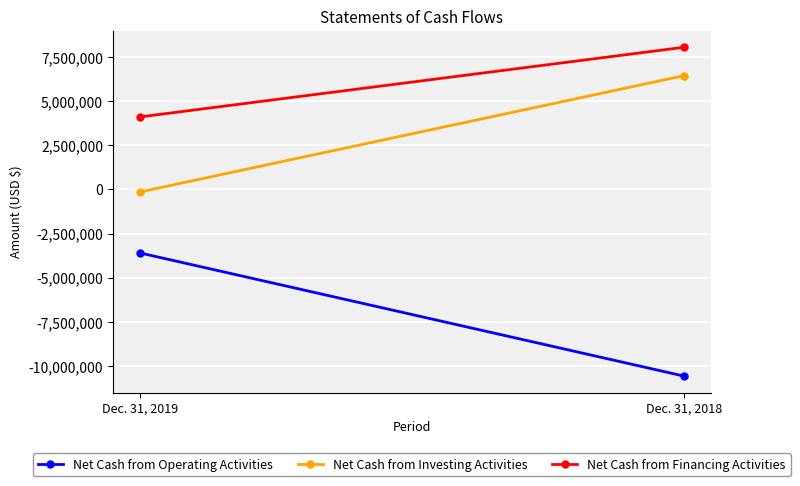

Read the Net Cash from Investing Activities value at Dec. 31, 2018.

6445555